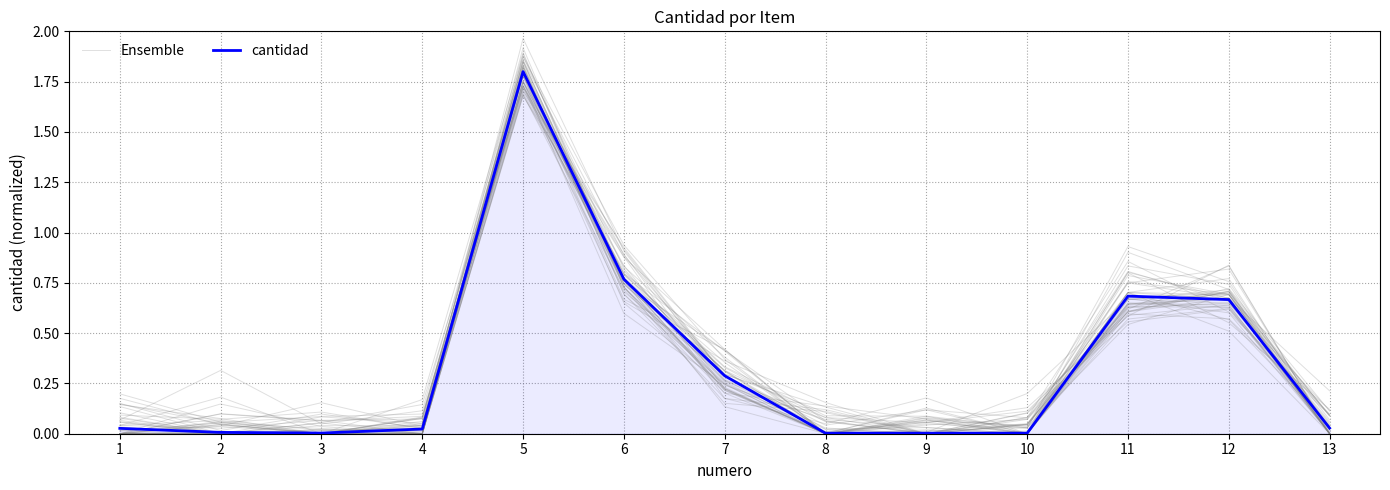

Rank the series at 10 from lowest to highest value.

cantidad, Ensemble